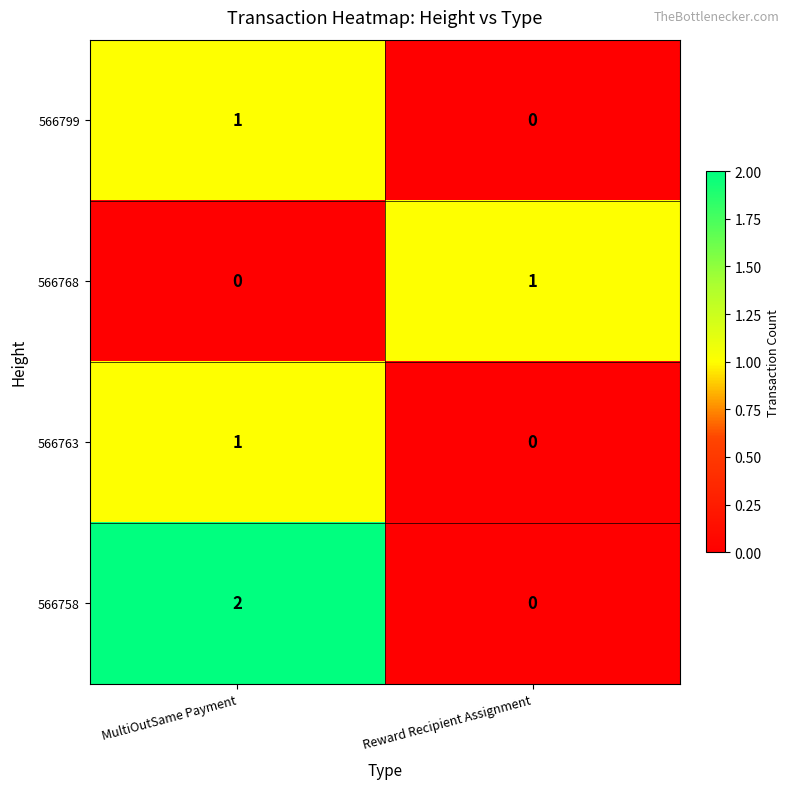

Count the number of categories in the chart.

2